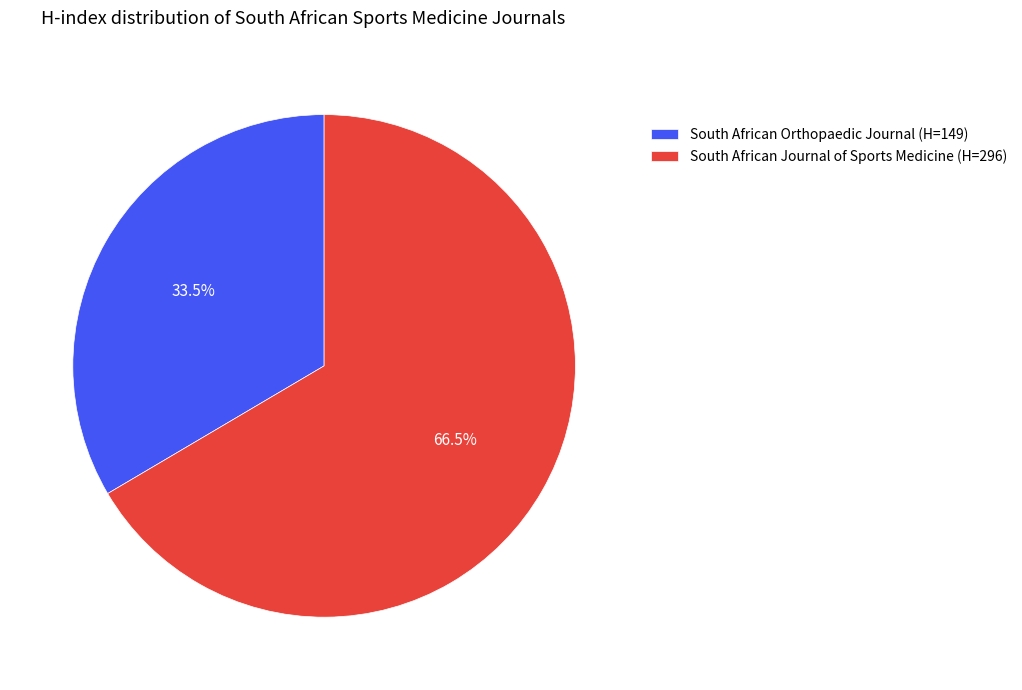

How many segments does this pie chart have?

2